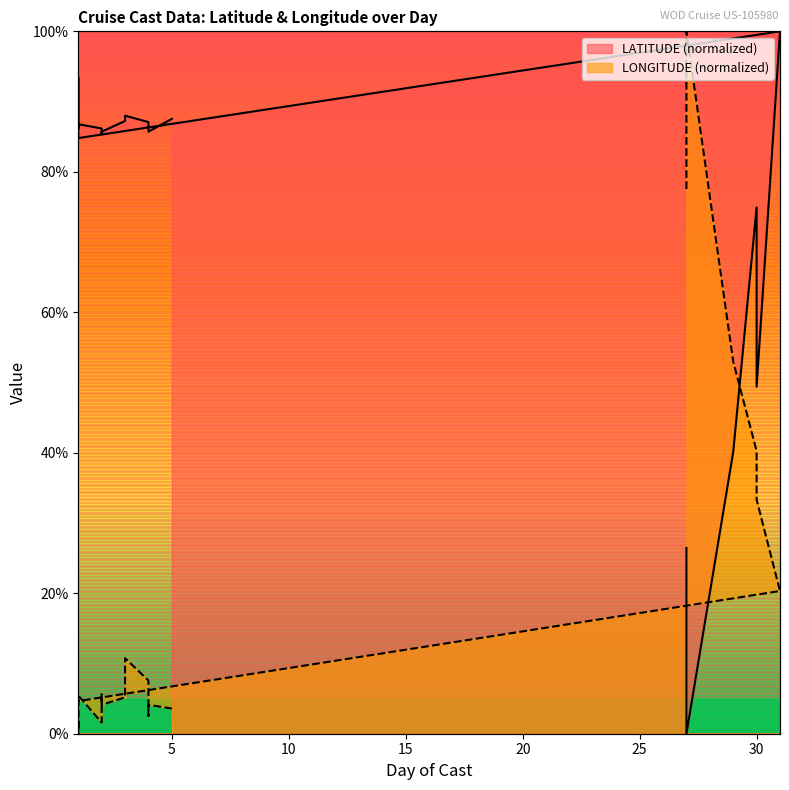

What are all the series names shown in the legend?

LATITUDE, LONGITUDE